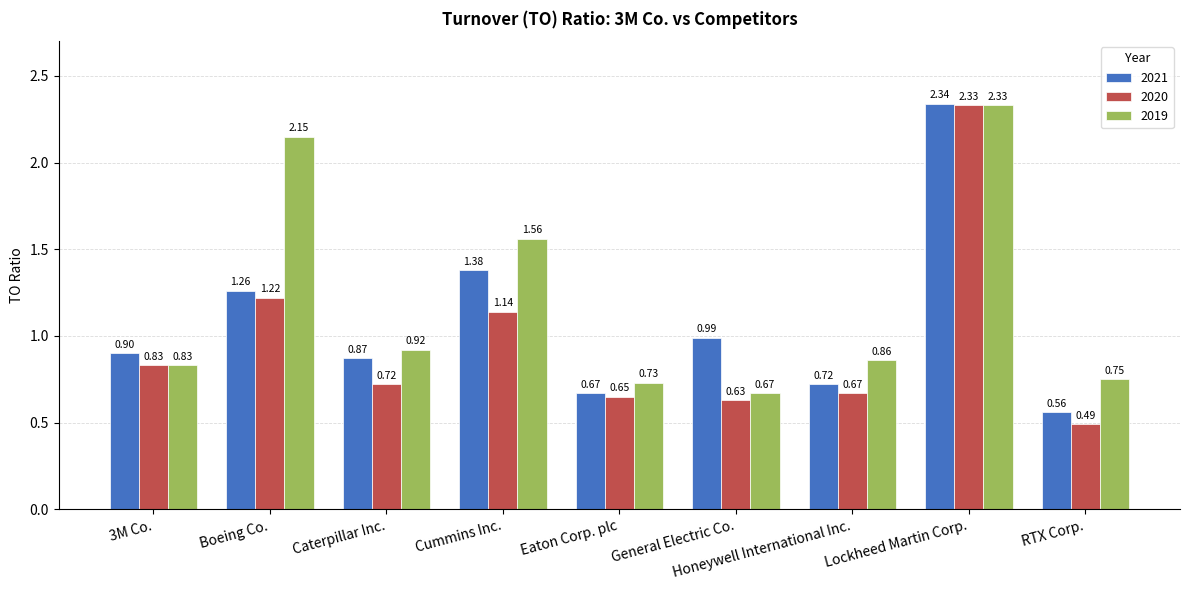

Which category has the lowest value across all series?

RTX Corp.